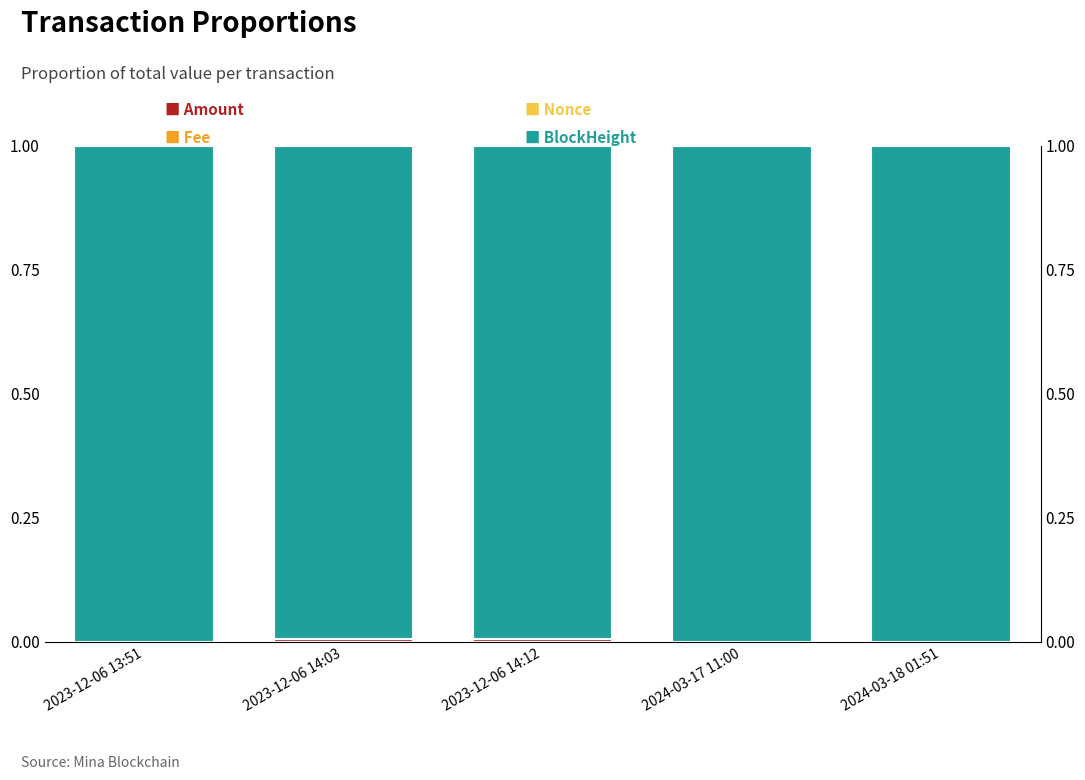

Count the Fee values in the range 0 to 1.

5